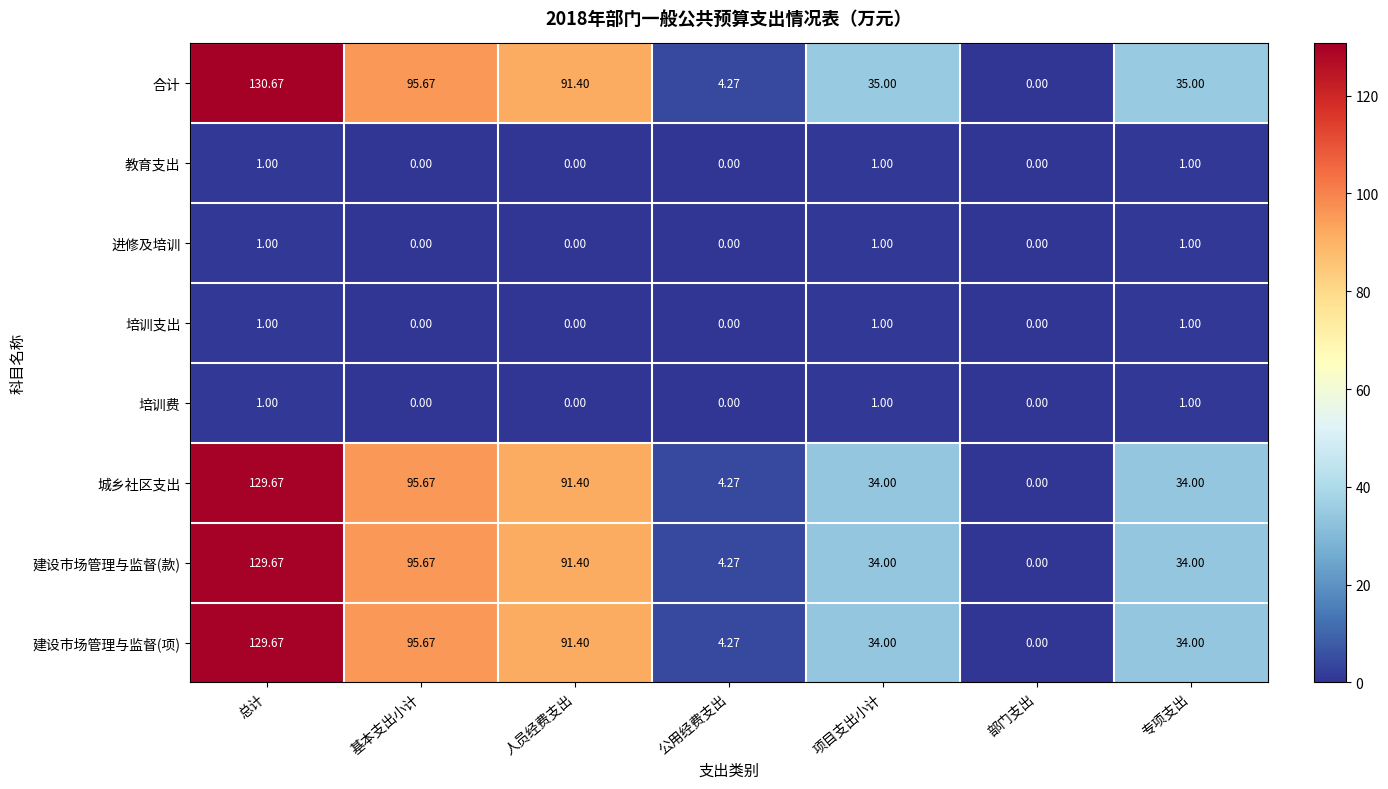

What is the difference between the highest and lowest values at 专项支出?

34.0